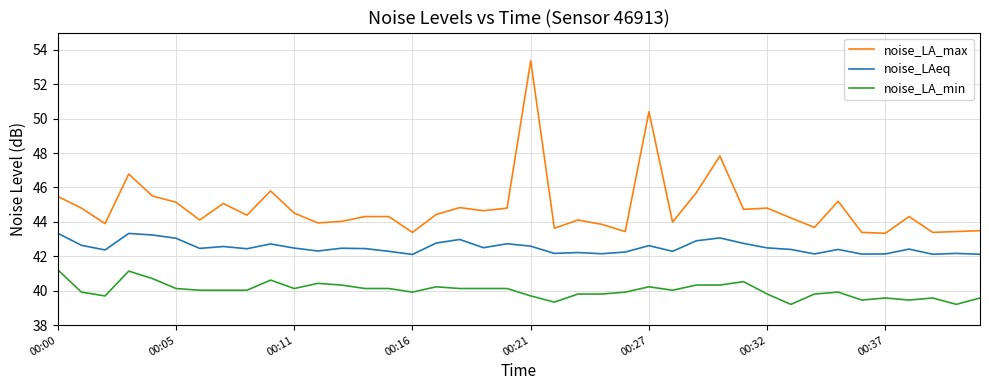

What is the difference between the maximum and minimum values in the noise_LA_max series?

10.0